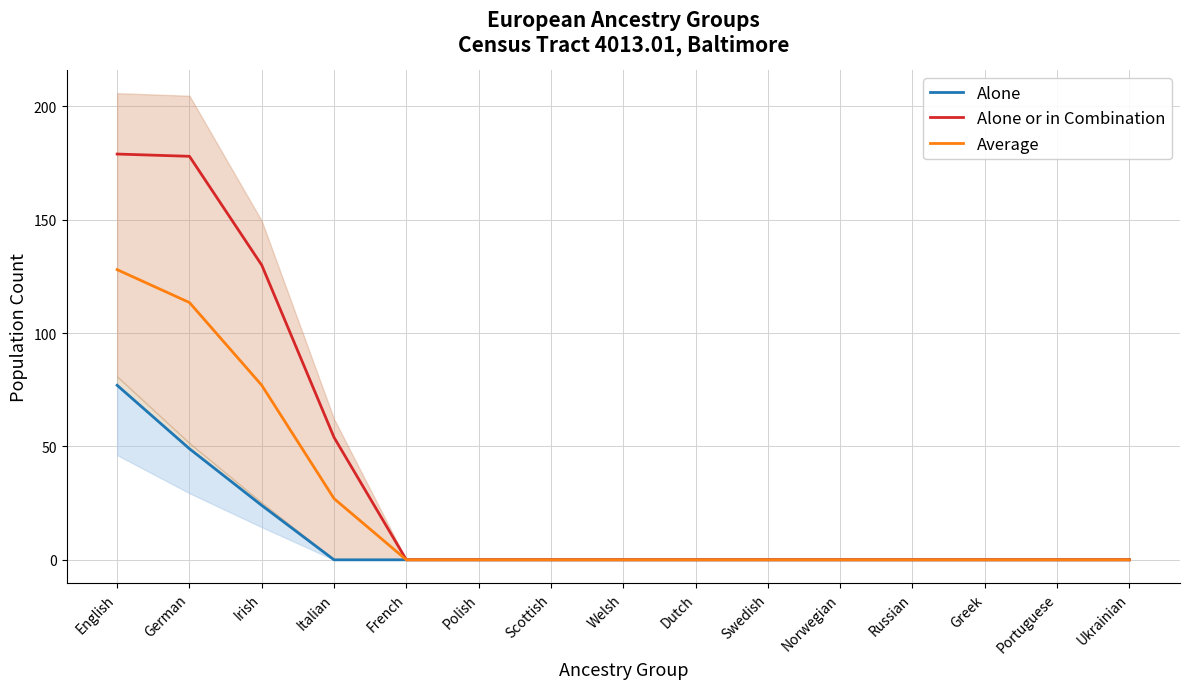

How many values in the Average series exceed 0?

4